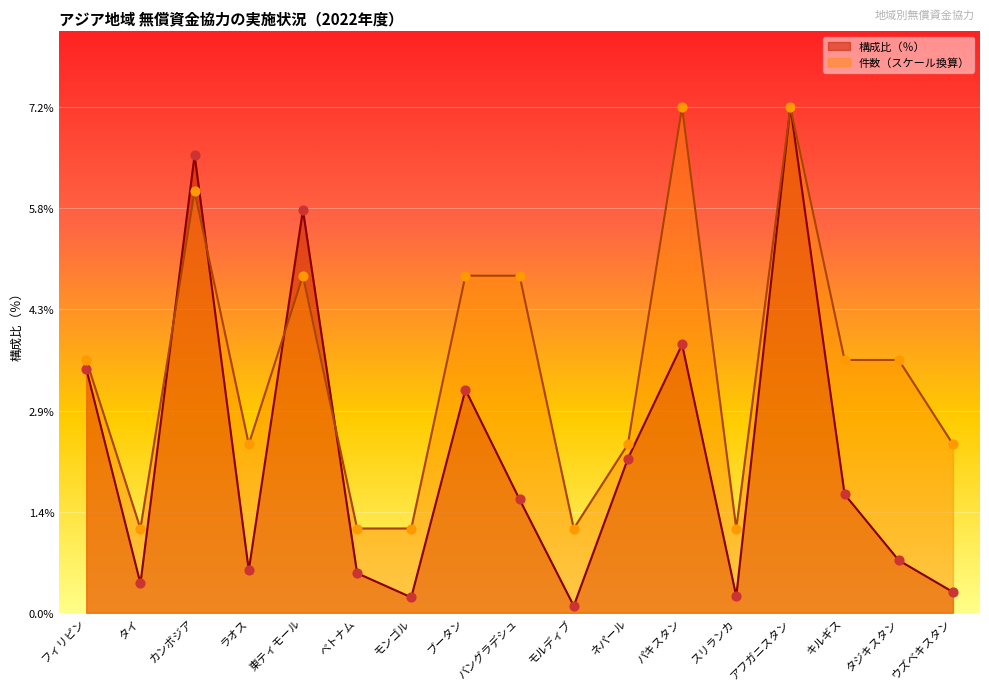

Which series contains the lowest Y value?

構成比